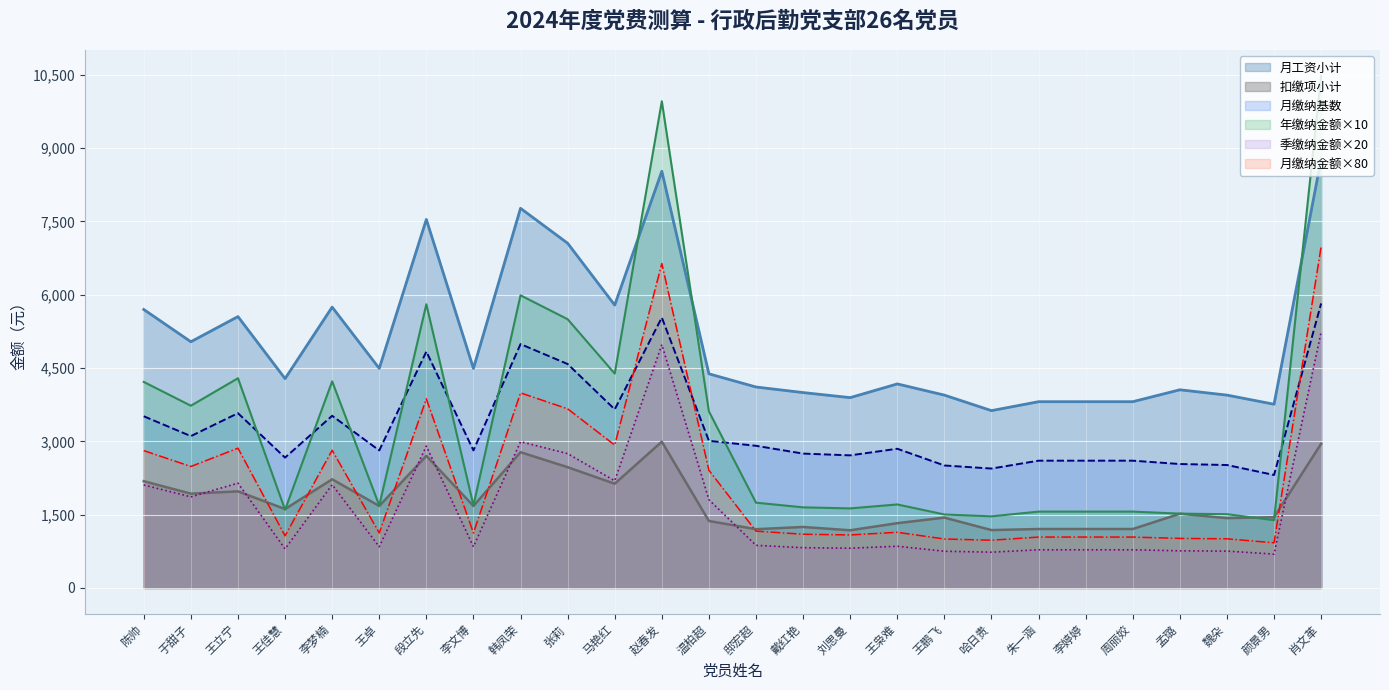

What is the difference between the highest and lowest values at 李婷婷?

3029.7